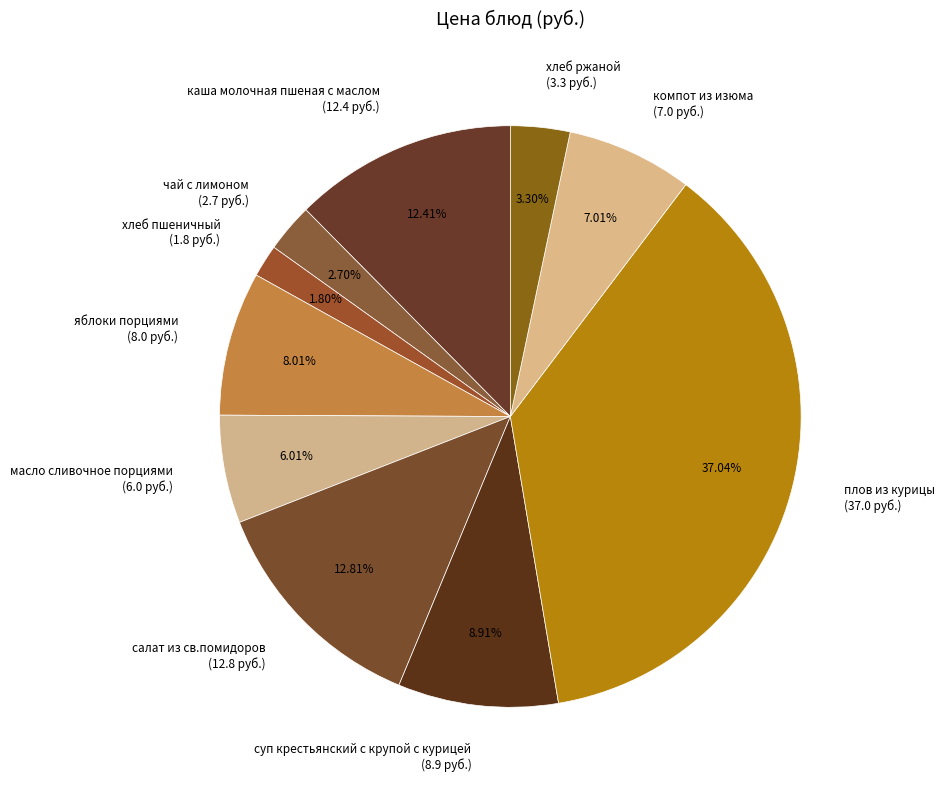

To the nearest percent, what is the difference between the хлеб пшеничный and плов из курицы slice percentages?

35%